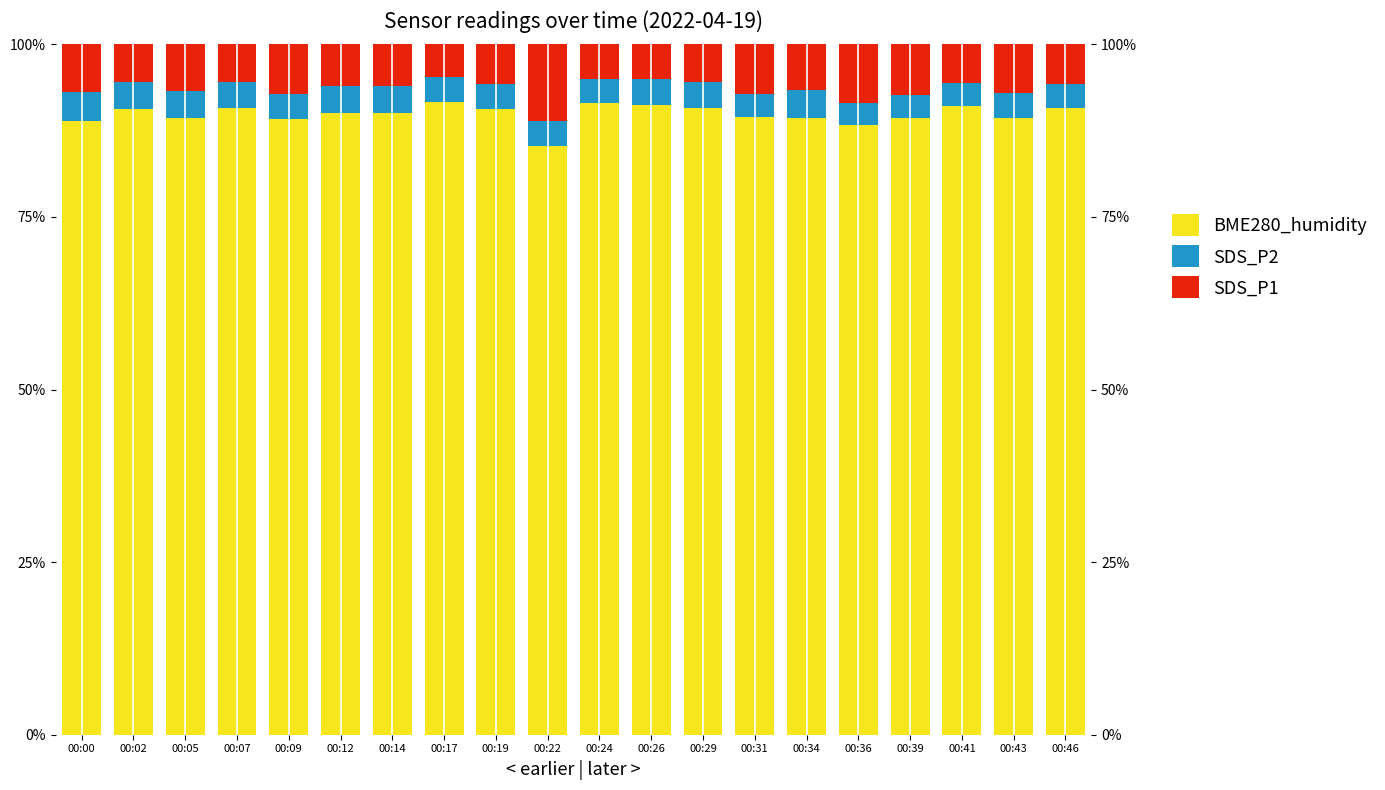

What is the approximate value of BME280_humidity at 00:22?

85.3